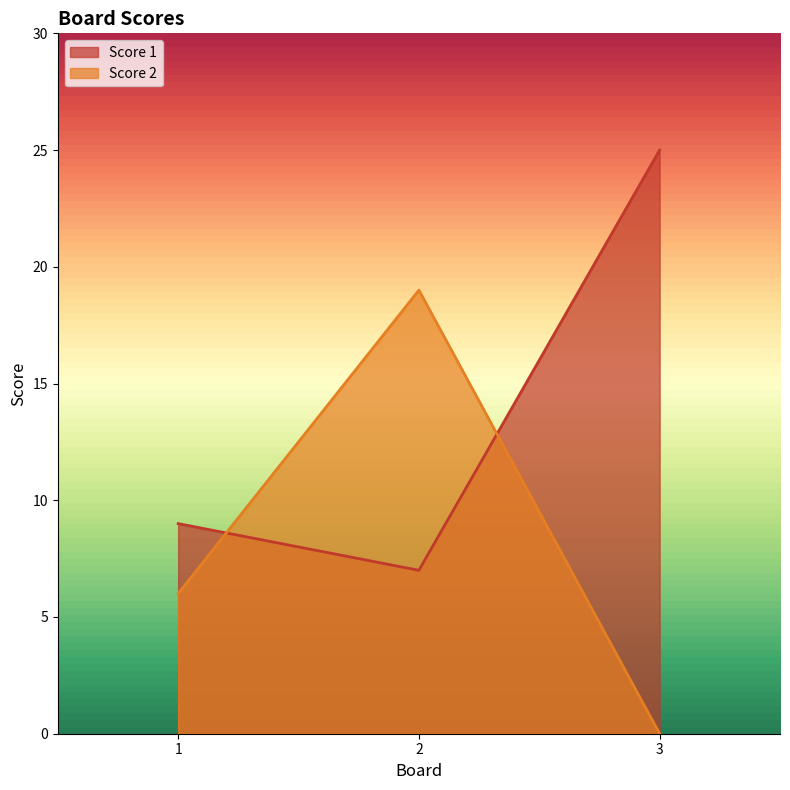

Is it true that Score 2 equals 0 at 3?

True